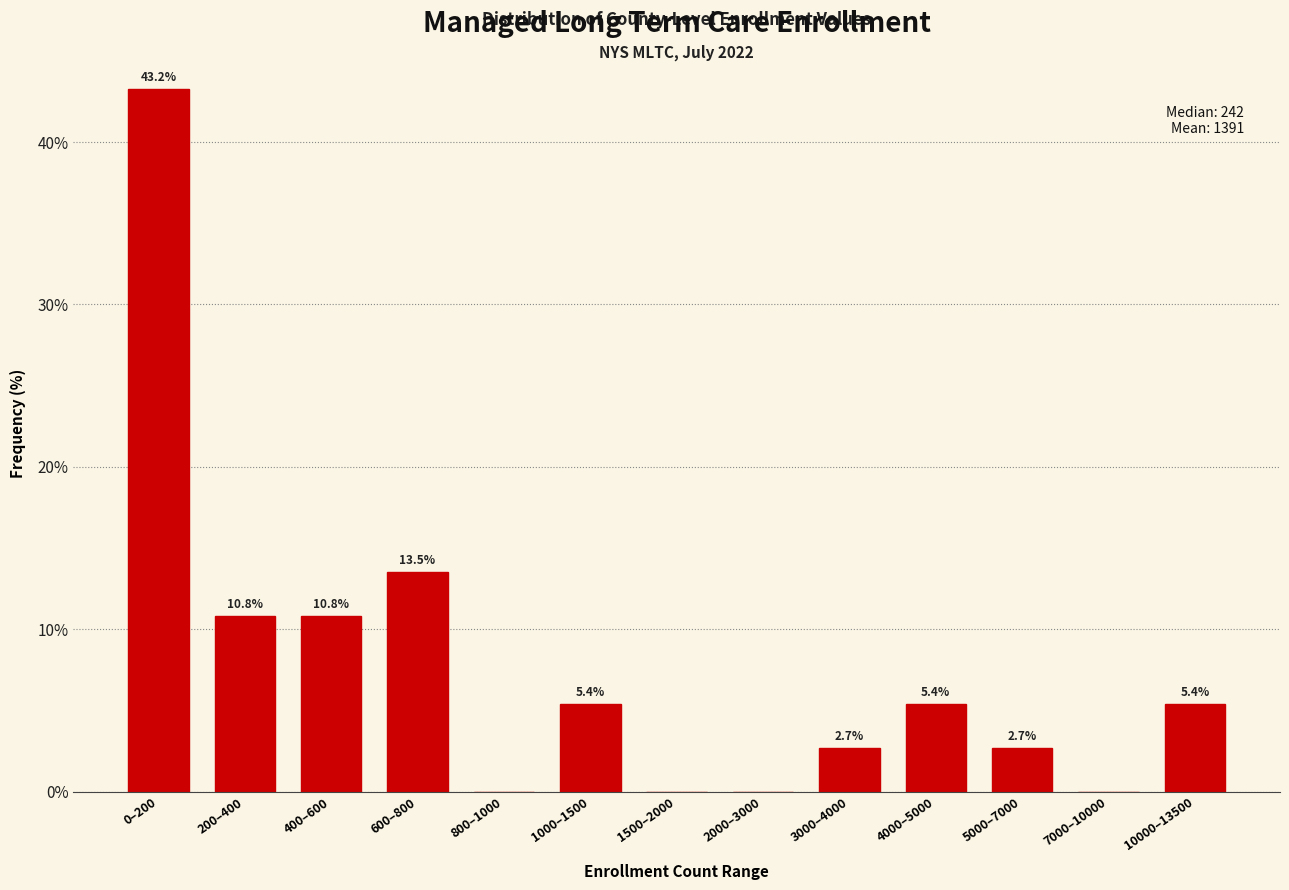

Reading left to right, transcribe all the data shown in this chart.

0–200=43.2	200–400=10.8	400–600=10.8	600–800=13.5	800–1000=0.0	1000–1500=5.4	1500–2000=0.0	2000–3000=0.0	3000–4000=2.7	4000–5000=5.4	5000–7000=2.7	7000–10000=0.0	10000–13500=5.4